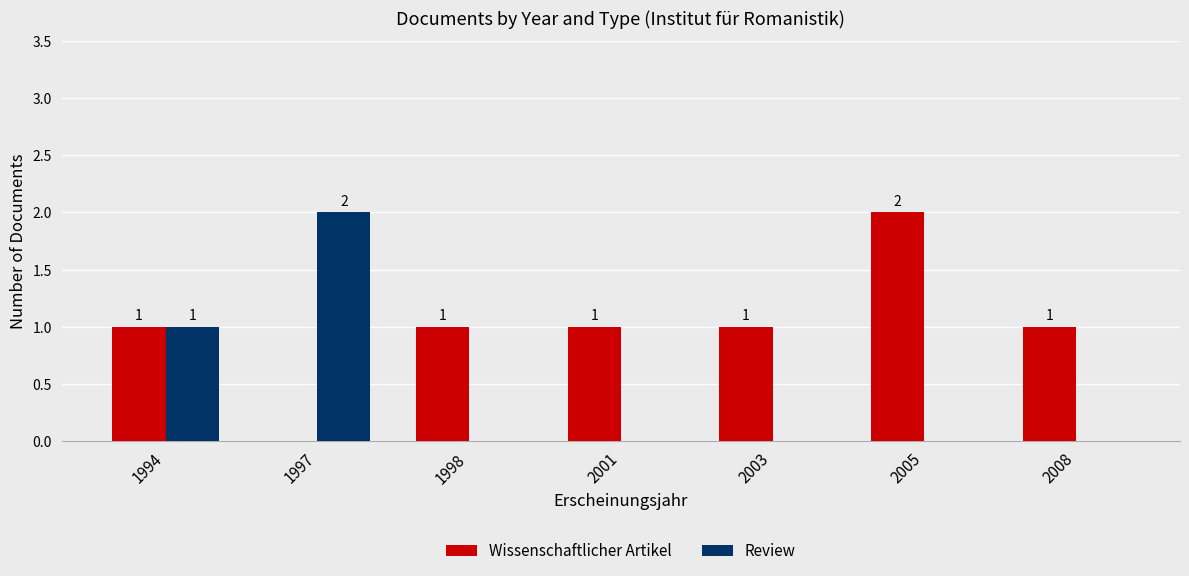

Count the Wissenschaftlicher Artikel values in the range 1 to 2.

6